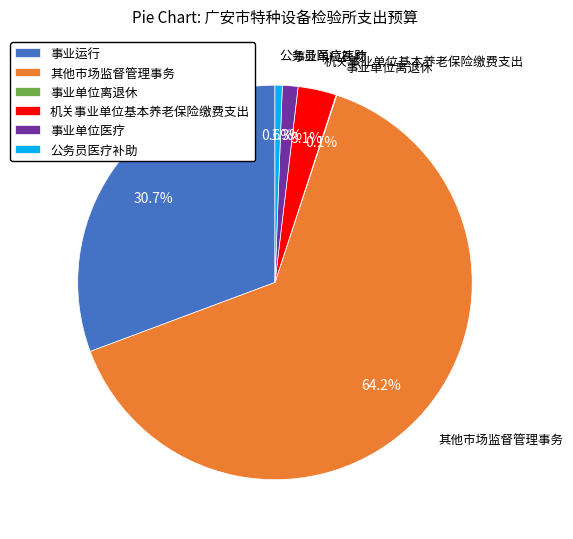

Between 机关事业单位基本养老保险缴费支出 and 其他市场监督管理事务, which is larger?

其他市场监督管理事务